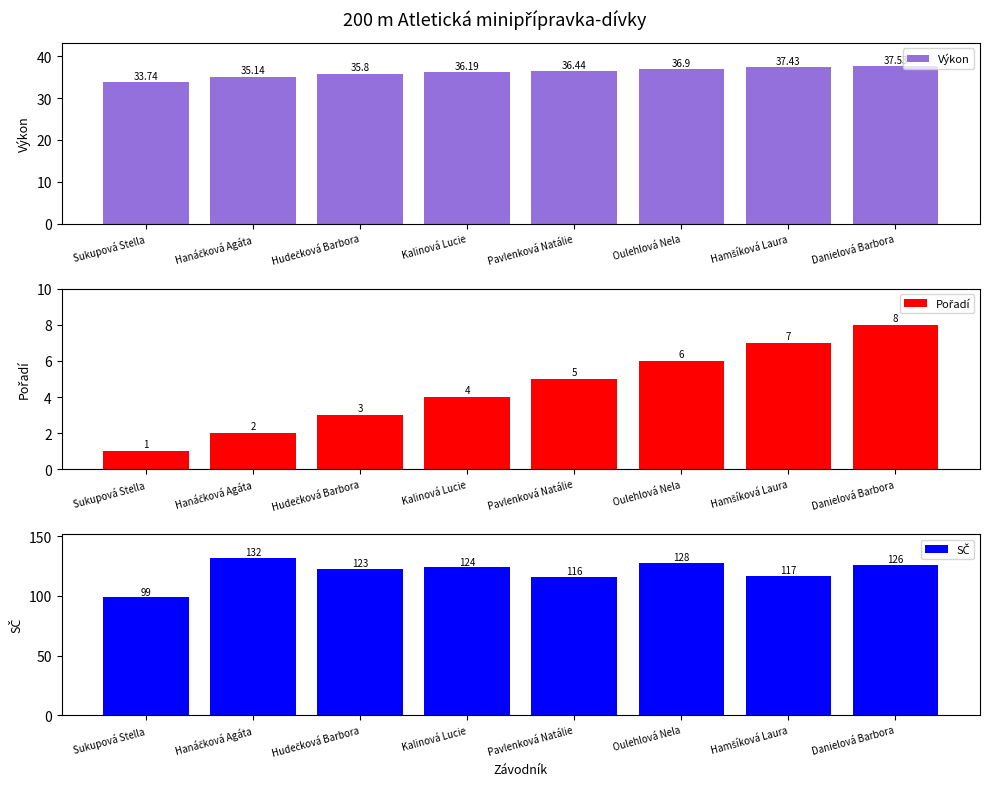

What is the sum of the Pořadí values at Hamšíková Laura and Kalinová Lucie?

11.0